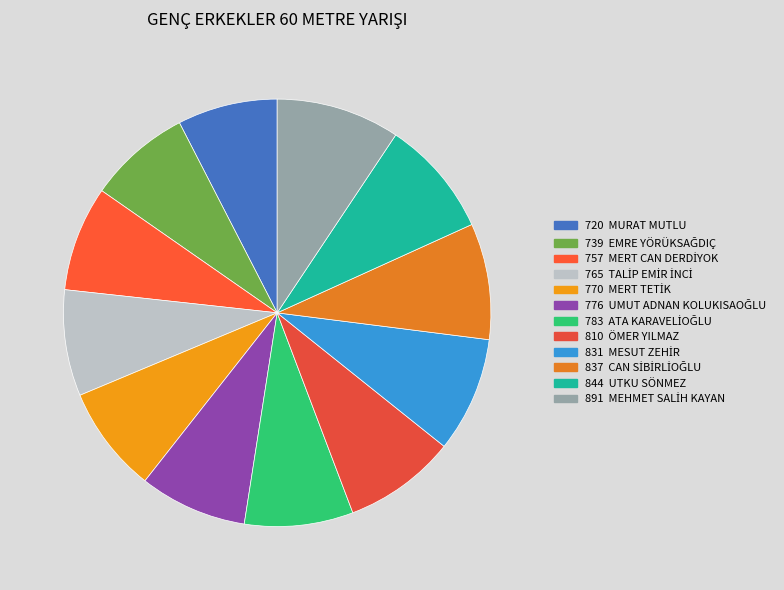

Rank the categories by value from highest to lowest.

MEHMET SALİH KAYAN, UTKU SÖNMEZ, CAN SİBİRLİOĞLU, MESUT ZEHİR, ÖMER YILMAZ, ATA KARAVELİOĞLU, UMUT ADNAN KOLUKISAOĞLU, MERT TETİK, TALİP EMİR İNCİ, MERT CAN DERDİYOK, EMRE YÖRÜKSAĞDIÇ, MURAT MUTLU